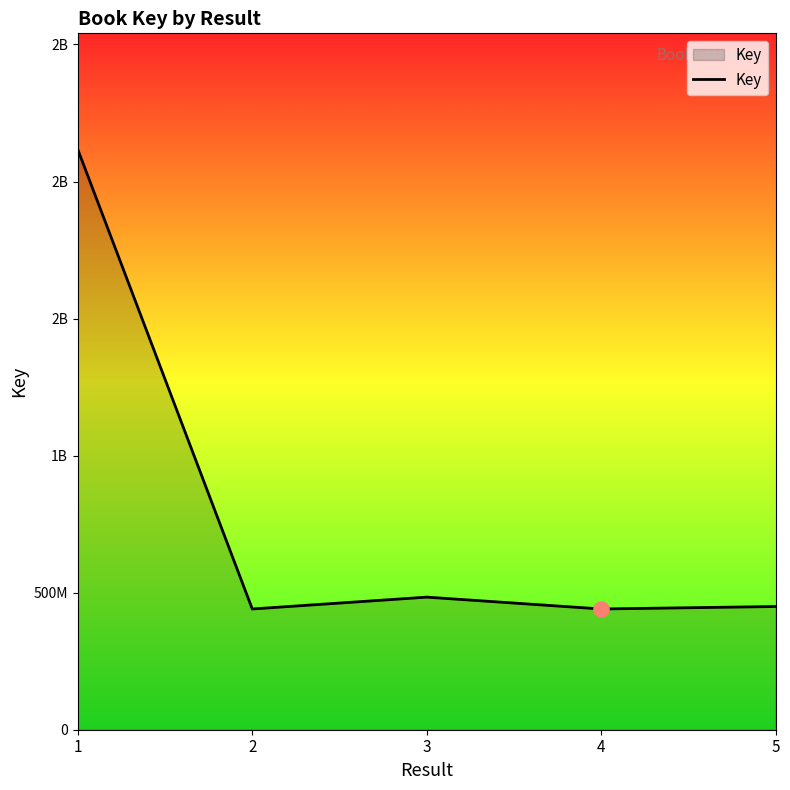

What is the ratio of the value at 1 to the value at 2?

4.8